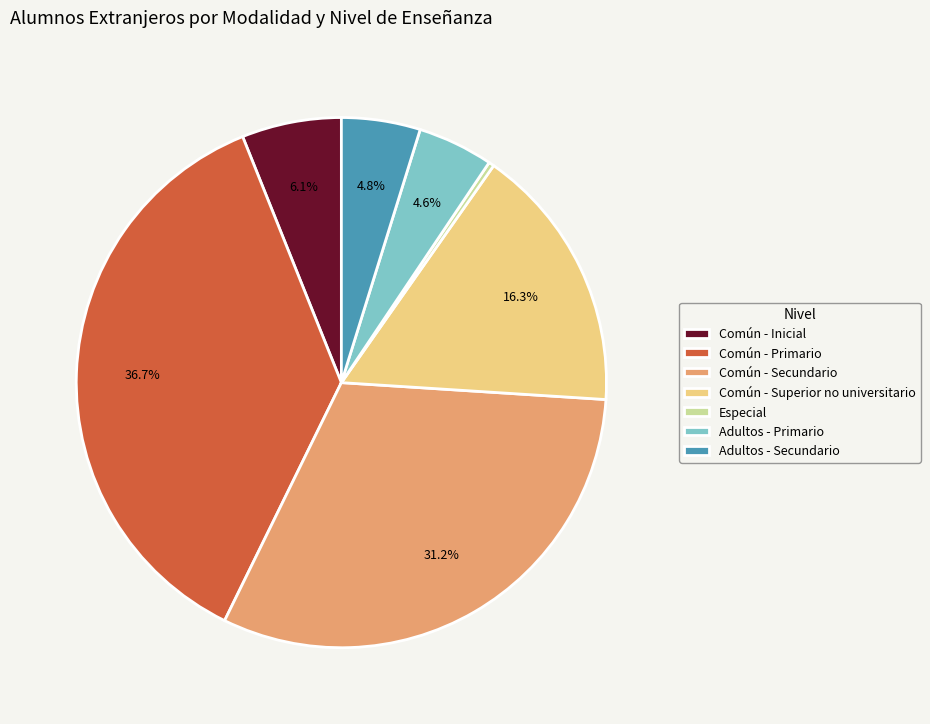

Is the sum of Común - Secundario and Común - Primario greater than half?

Yes